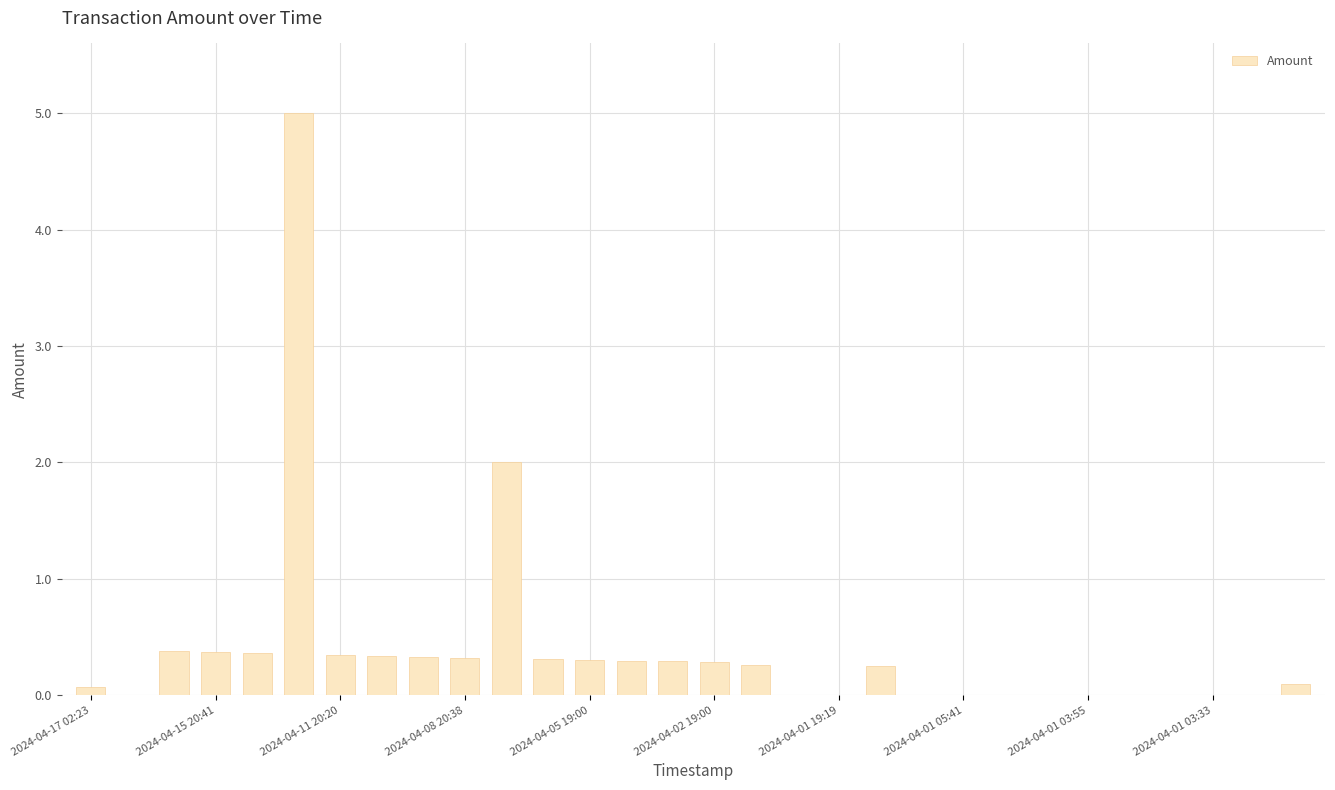

What is the maximum value shown in the chart?

5.0